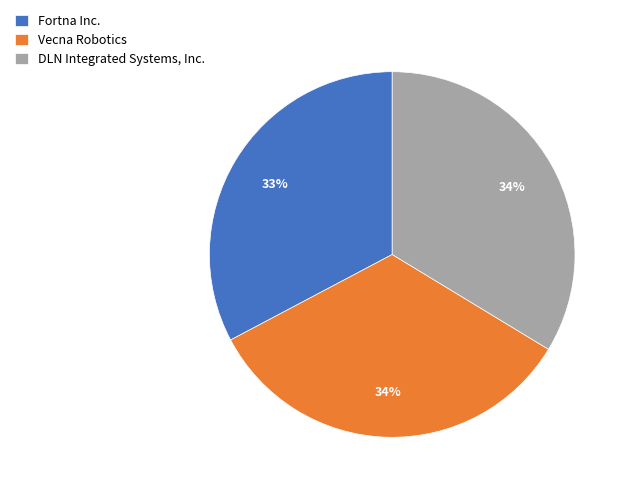

The DLN Integrated Systems, Inc. slice represents 34% of the pie. True or false?

True